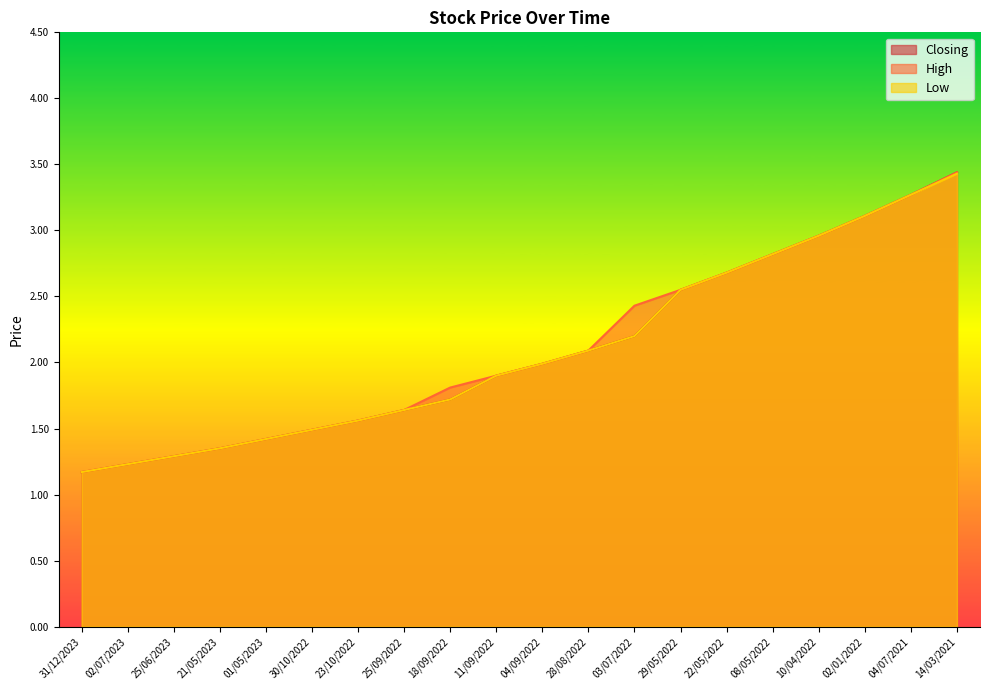

Reading right to left, what are all the values shown in this chart?

Closing: 14/03/2021=3.4	04/07/2021=3.3	02/01/2022=3.1	10/04/2022=3.0	08/05/2022=2.8	22/05/2022=2.7	29/05/2022=2.5	03/07/2022=2.2	28/08/2022=2.1	04/09/2022=2.0	11/09/2022=1.9	18/09/2022=1.7	25/09/2022=1.6	23/10/2022=1.6	30/10/2022=1.5	01/05/2023=1.4	21/05/2023=1.4	25/06/2023=1.3	02/07/2023=1.2	31/12/2023=1.2
High: 14/03/2021=3.4	04/07/2021=3.3	02/01/2022=3.1	10/04/2022=3.0	08/05/2022=2.8	22/05/2022=2.7	29/05/2022=2.5	03/07/2022=2.4	28/08/2022=2.1	04/09/2022=2.0	11/09/2022=1.9	18/09/2022=1.8	25/09/2022=1.6	23/10/2022=1.6	30/10/2022=1.5	01/05/2023=1.4	21/05/2023=1.4	25/06/2023=1.3	02/07/2023=1.2	31/12/2023=1.2
Low: 14/03/2021=3.4	04/07/2021=3.3	02/01/2022=3.1	10/04/2022=3.0	08/05/2022=2.8	22/05/2022=2.7	29/05/2022=2.5	03/07/2022=2.2	28/08/2022=2.1	04/09/2022=2.0	11/09/2022=1.9	18/09/2022=1.7	25/09/2022=1.6	23/10/2022=1.6	30/10/2022=1.5	01/05/2023=1.4	21/05/2023=1.4	25/06/2023=1.3	02/07/2023=1.2	31/12/2023=1.2